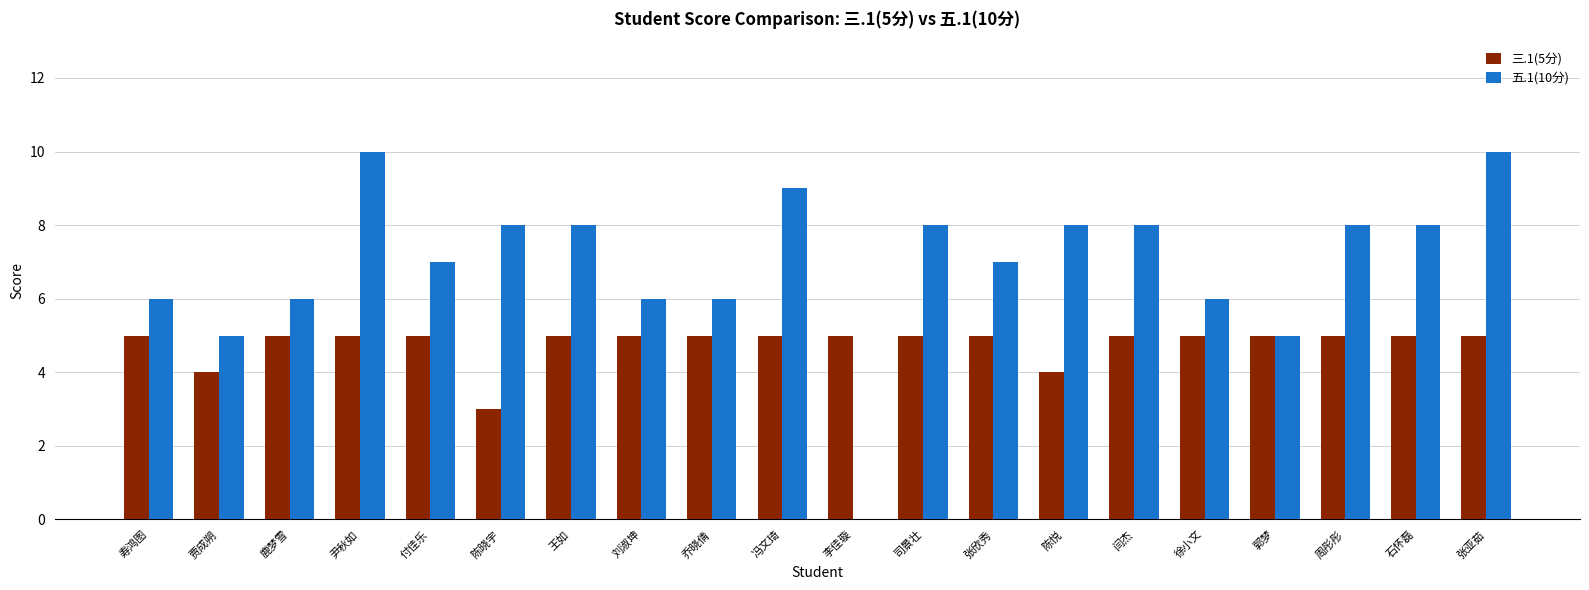

The value of 三.1(5分) at 乔晓倩 is 5. True or false?

True